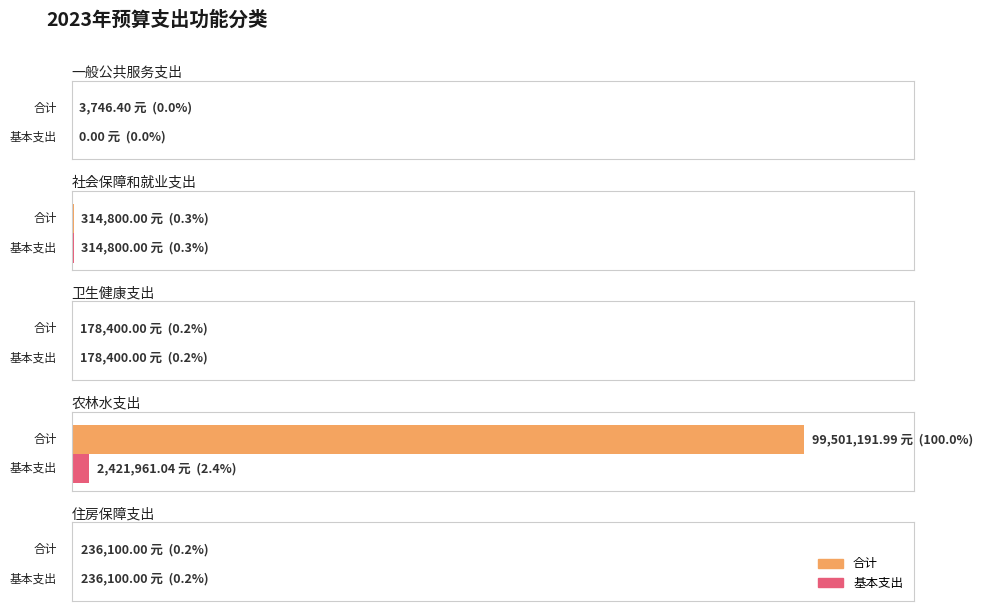

How many data points in 基本支出 are less than 236100?

2